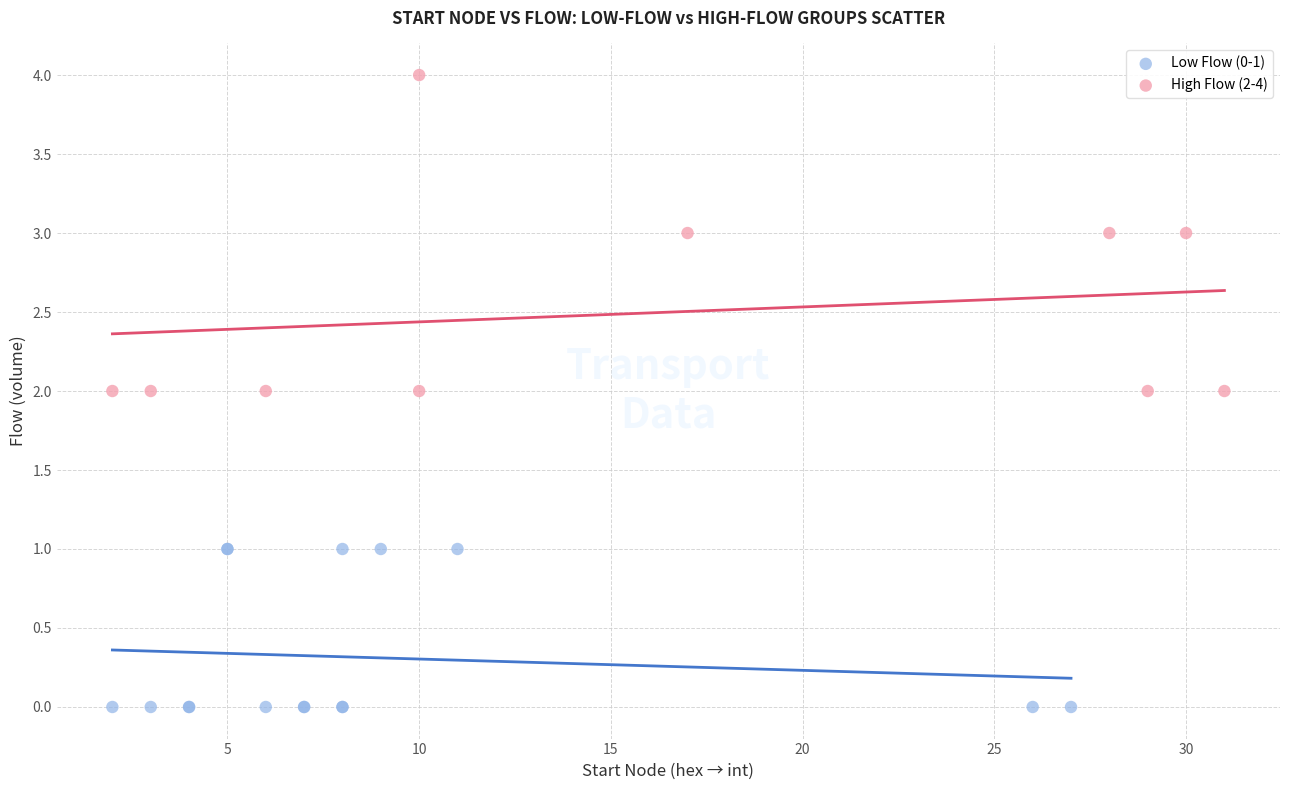

Which series has the largest Y range (max minus min)?

High Flow (2-4)